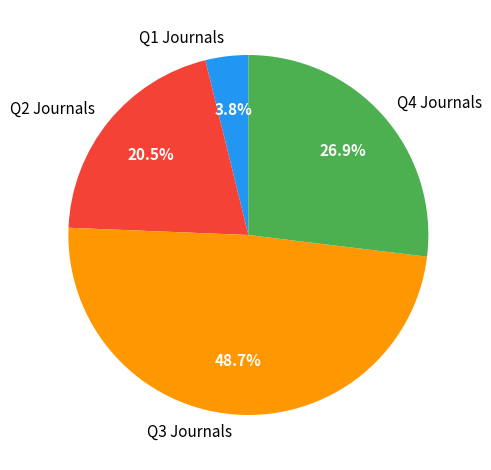

Do Q4 Journals and Q2 Journals together represent more than half of the pie?

No